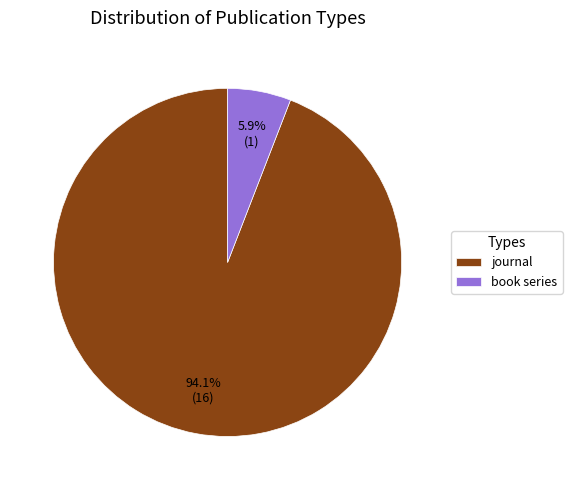

Between journal and book series, which is larger?

journal